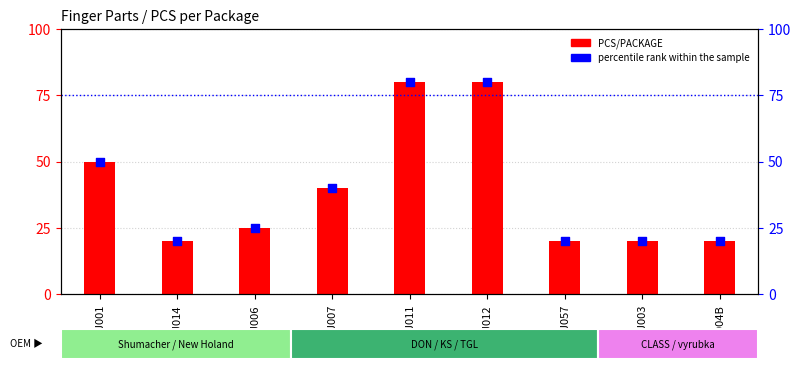

What is the total value across all series at NJ006?

50